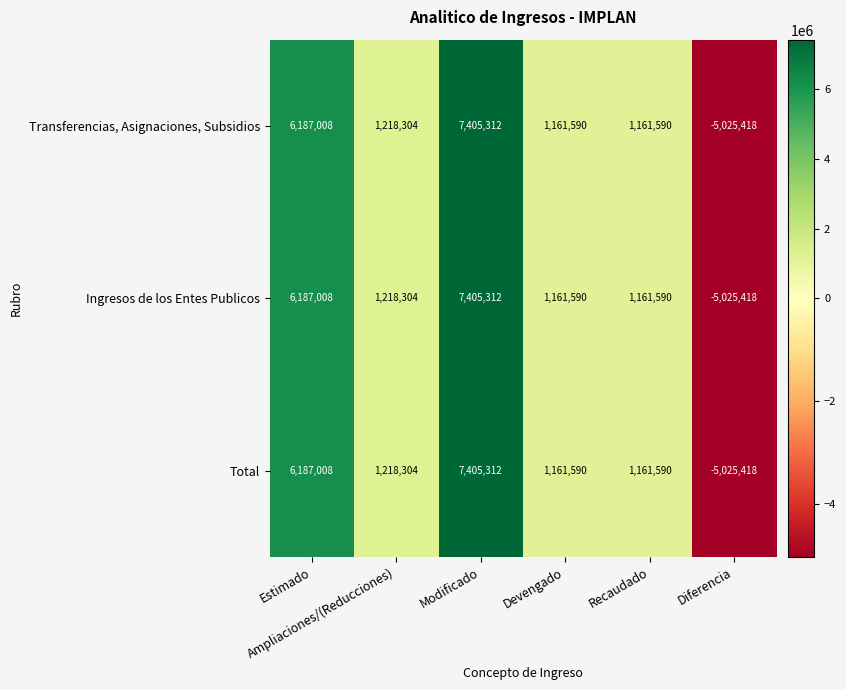

What is the maximum value shown in the chart?

7405312